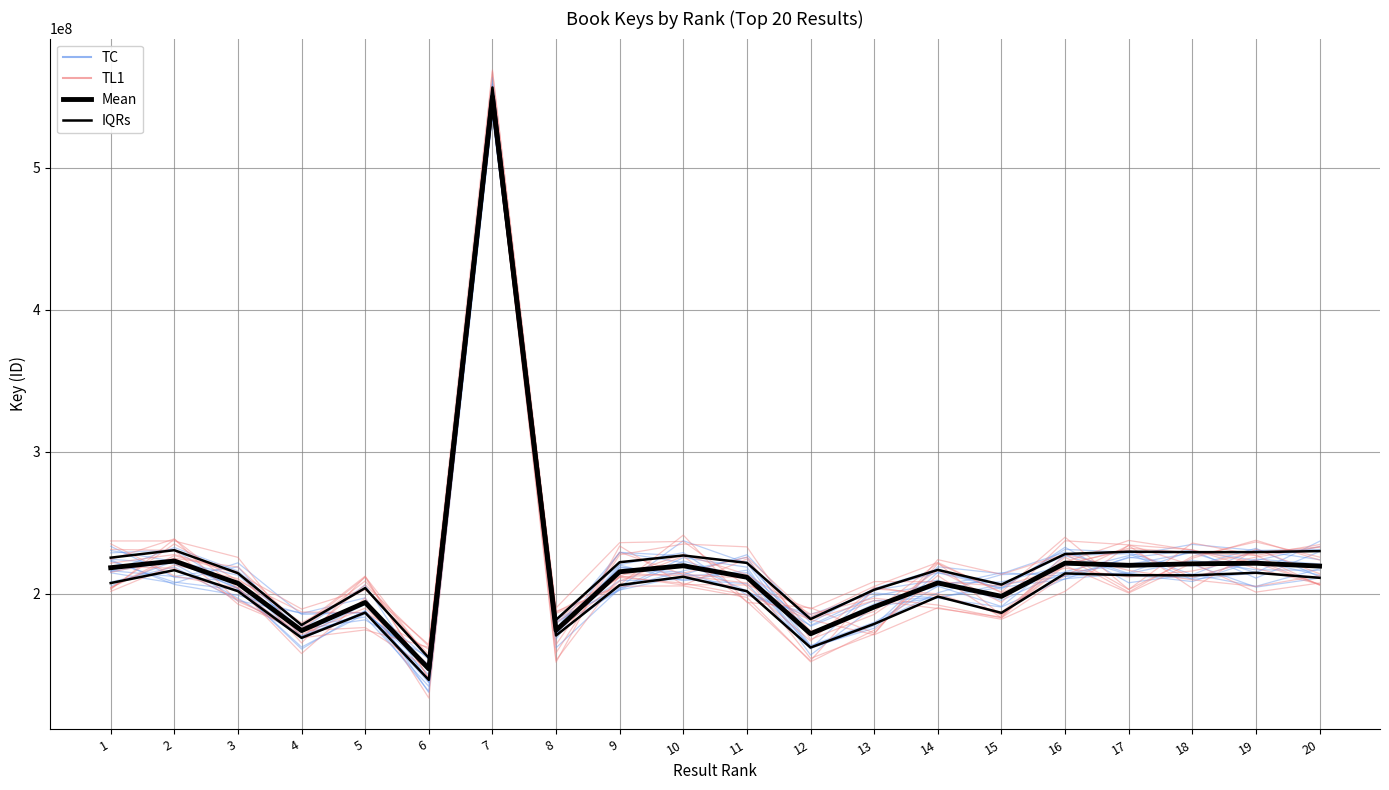

Is it true that TL1 equals 309494675.5 at 5?

False